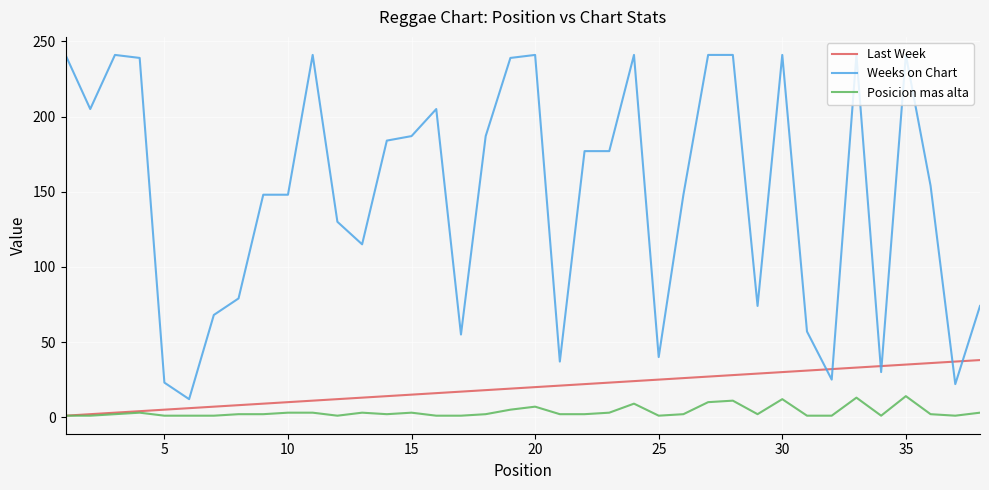

Which series has the largest range (max minus min)?

Weeks on Chart